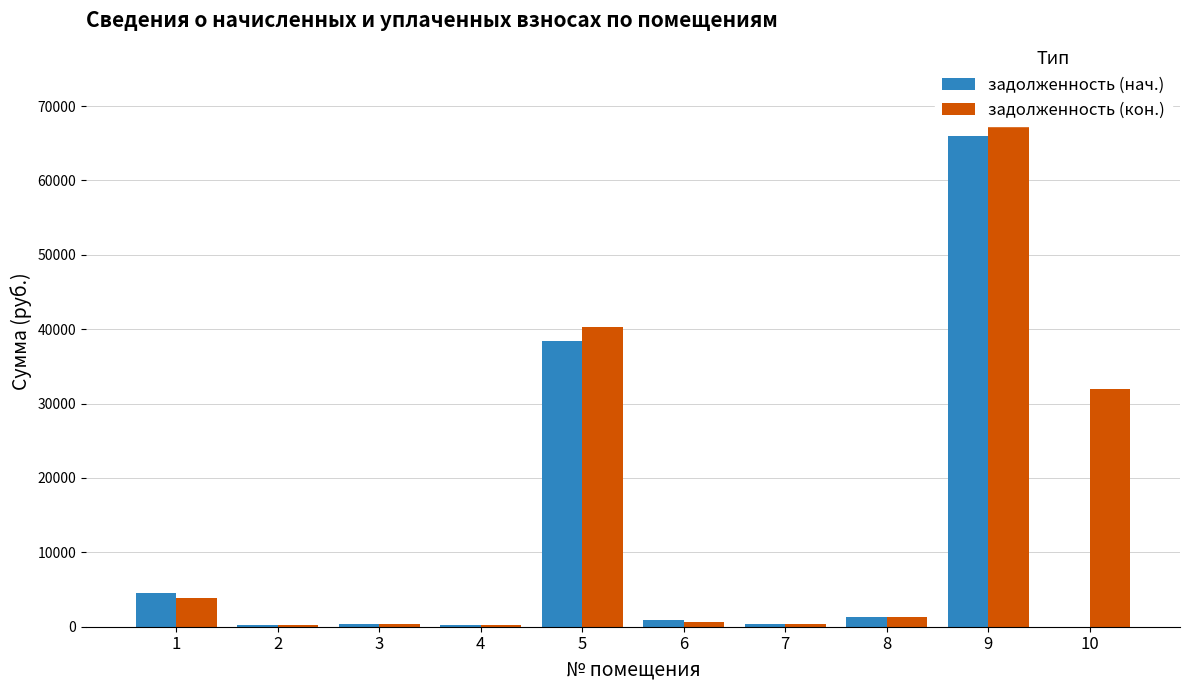

What is the maximum value shown in the chart?

69142.0